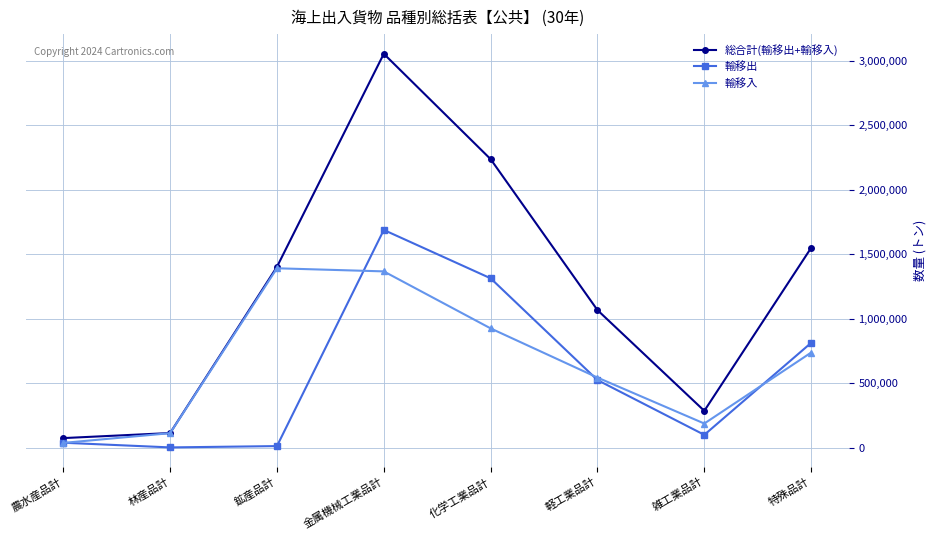

What is the difference between the maximum and minimum values in the 輸移入 series?

1354351